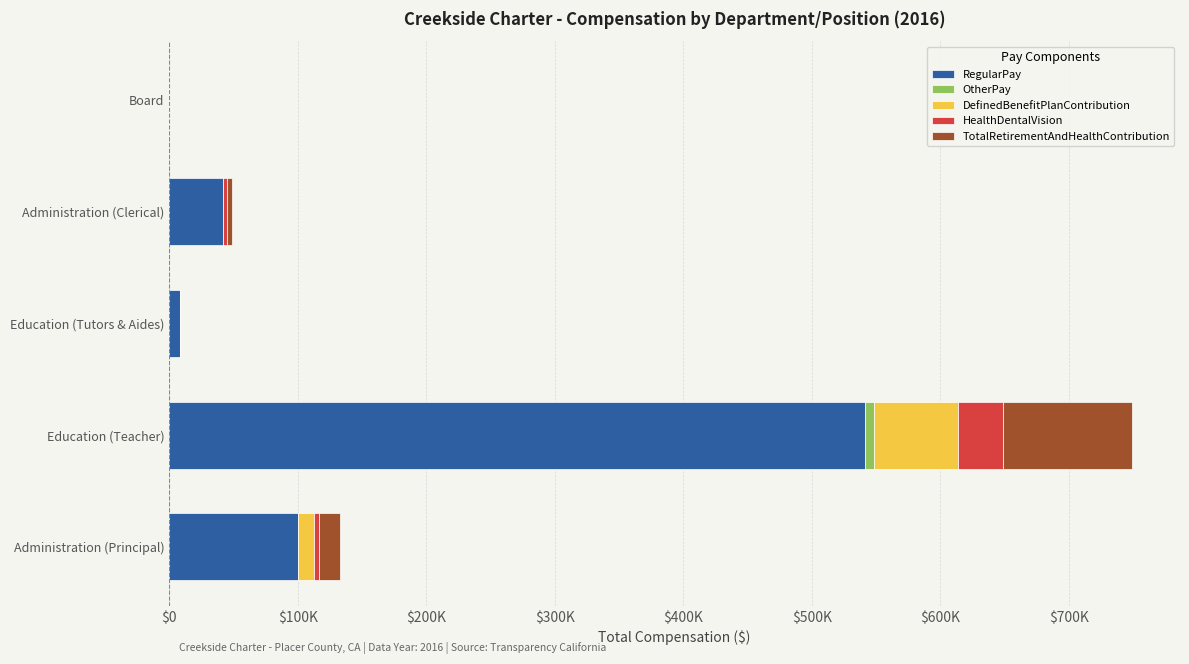

Reading left to right, transcribe all the data shown in this chart.

RegularPay: 99980	541056	8760	41466	0
OtherPay: 0	7285	0	0	0
DefinedBenefitPlanContribution: 12398	65745	0	0	0
HealthDentalVision: 4194	34600	0	3495	0
TotalRetirementAndHealthContribution: 16592	100327	0	3495	0